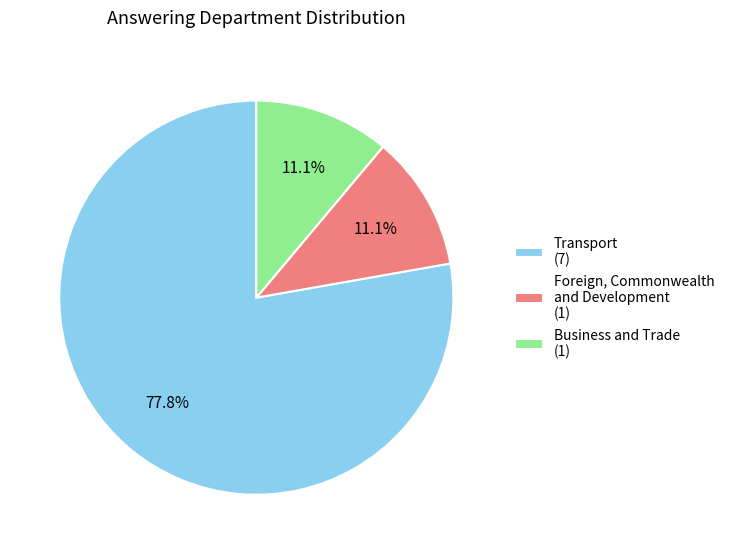

What is the largest slice in the pie chart?

Transport (7)